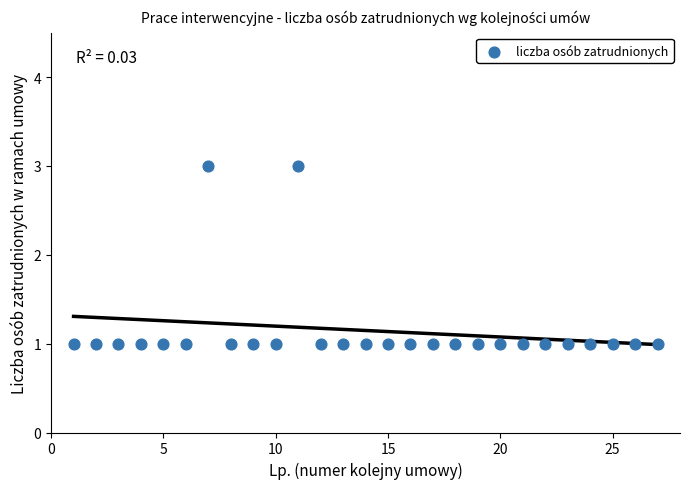

What is the range of X values (max minus min)?

26